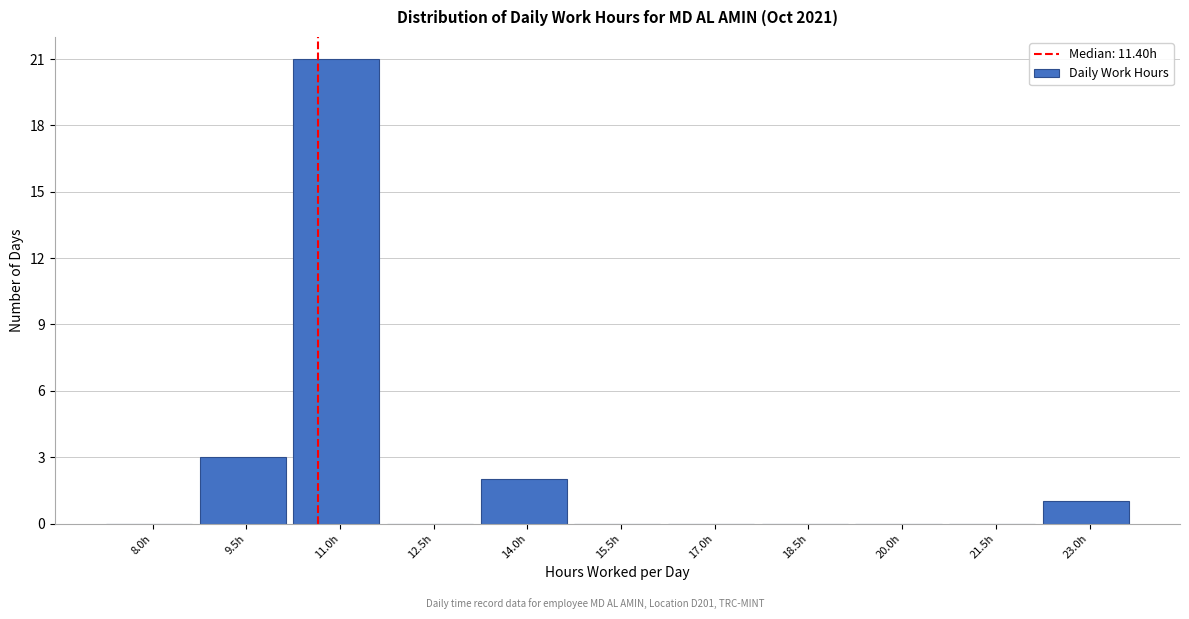

Reading left to right, what are all the values shown in this chart?

8.0h=0	9.5h=3	11.0h=21	12.5h=0	14.0h=2	15.5h=0	17.0h=0	18.5h=0	20.0h=0	21.5h=0	23.0h=1